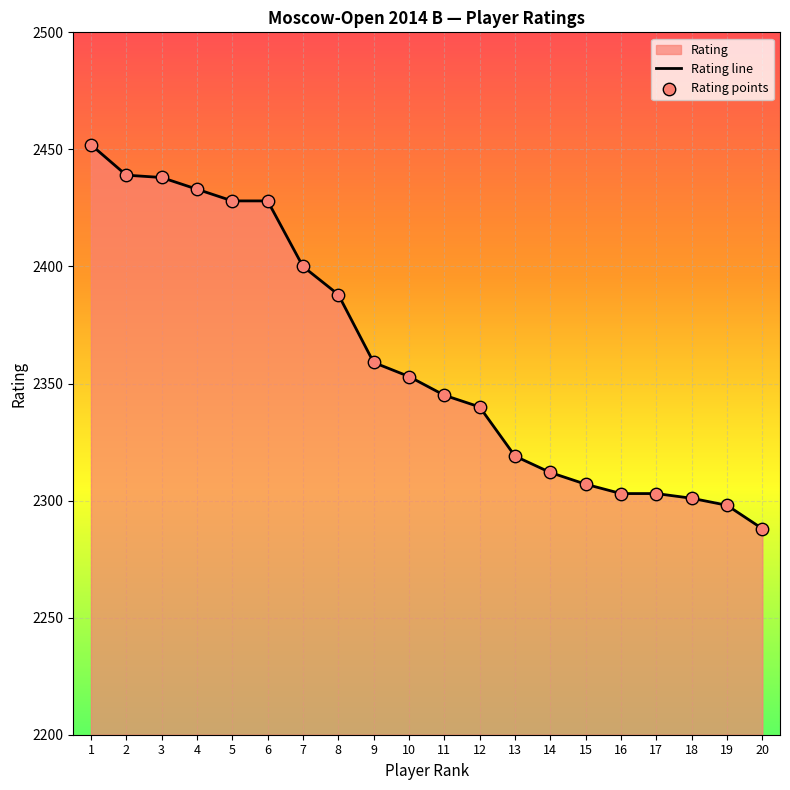

What is the change in value from 4 to 14?

-121